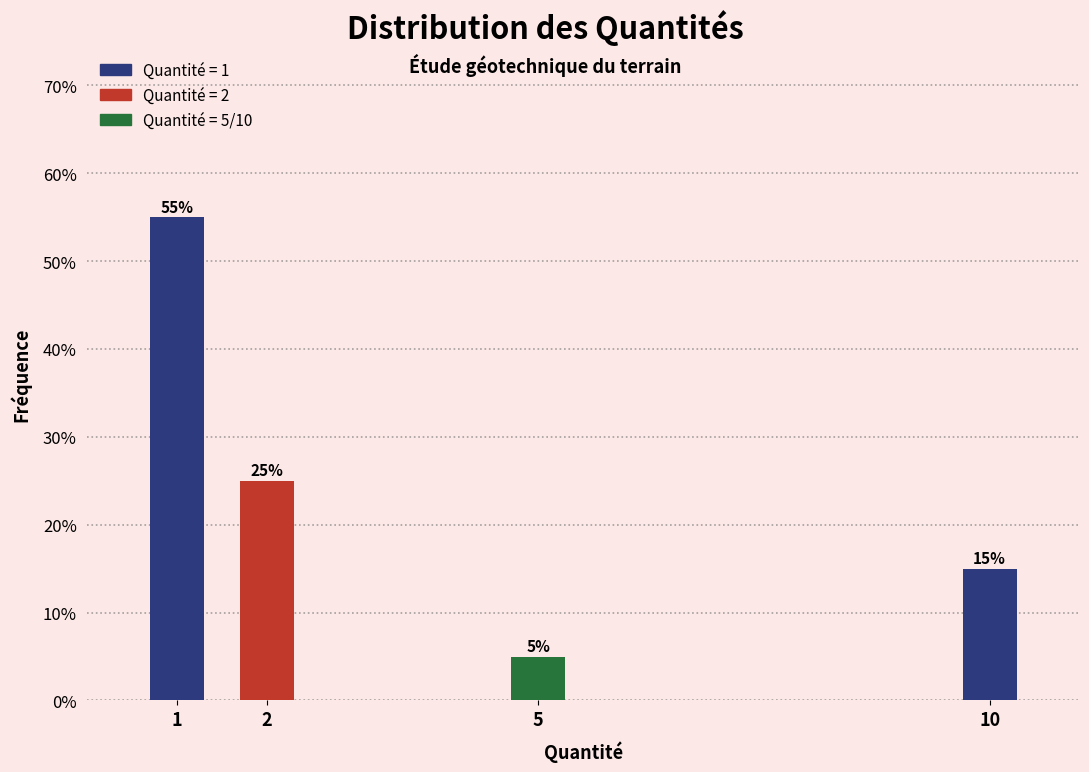

Reading right to left, extract all data points from this chart.

15.0	5.0	25.0	55.0